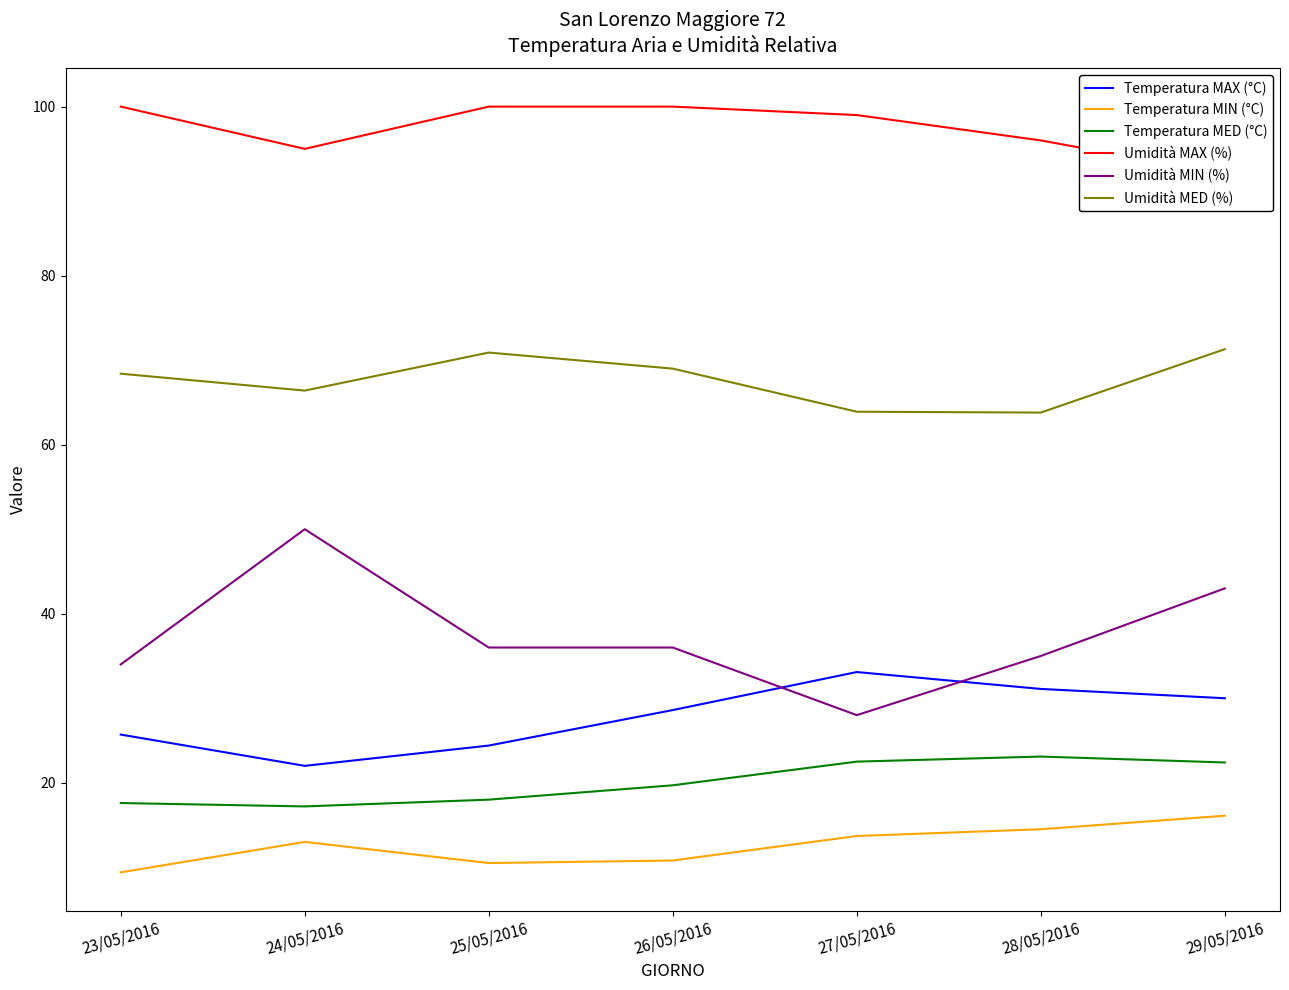

Which series has the widest spread of values?

Umidità MIN (%)